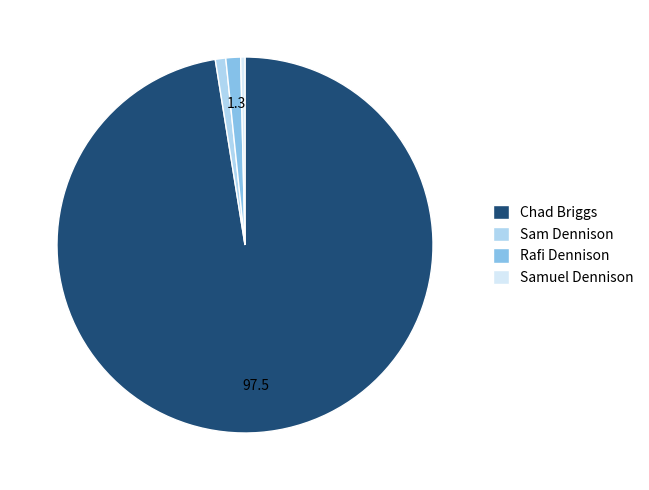

Is it true that Sam Dennison is 15% of the pie?

False